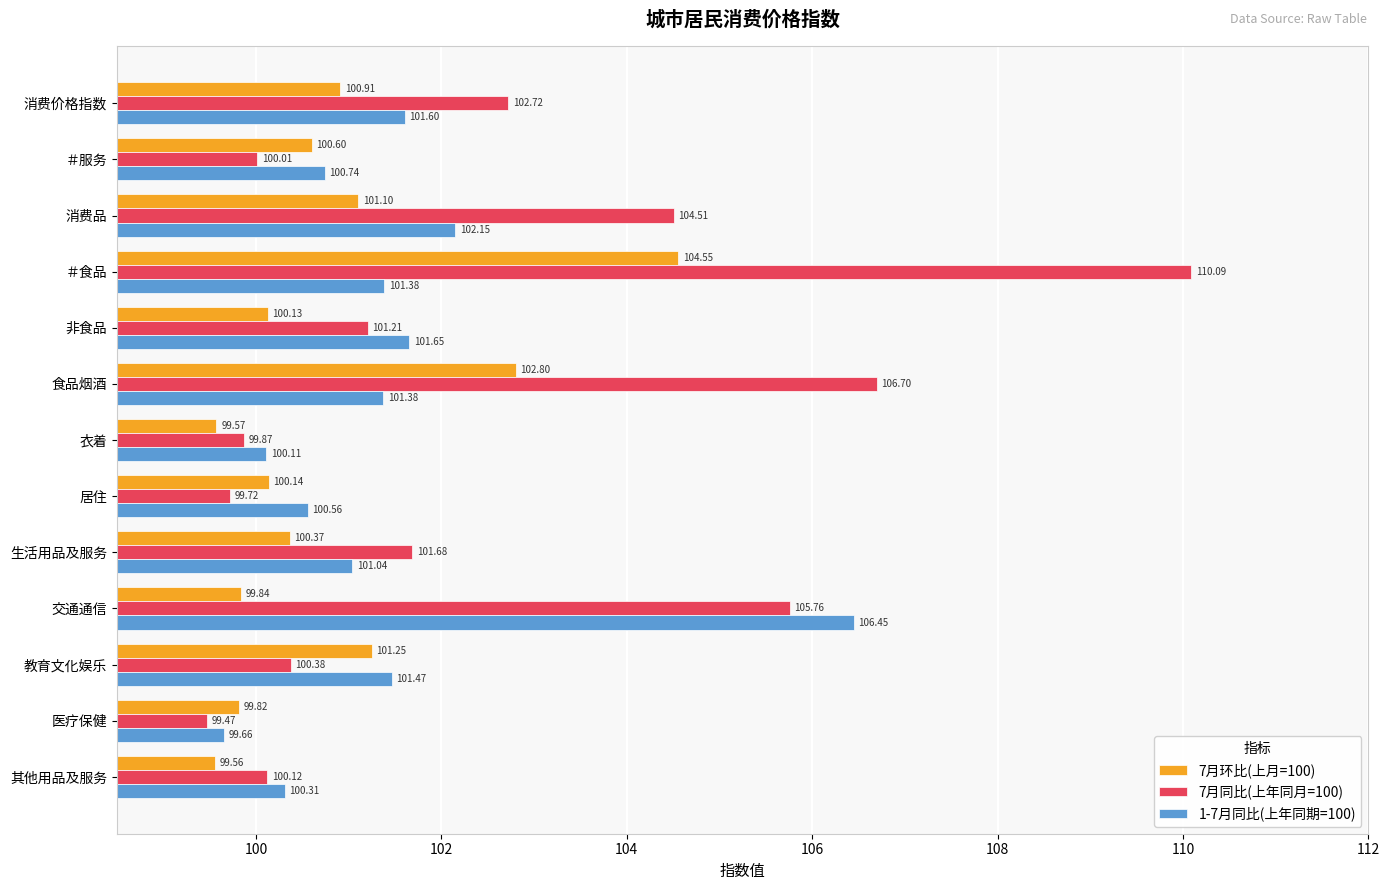

At which label does 7月环比(上月=100) reach its peak?

＃食品